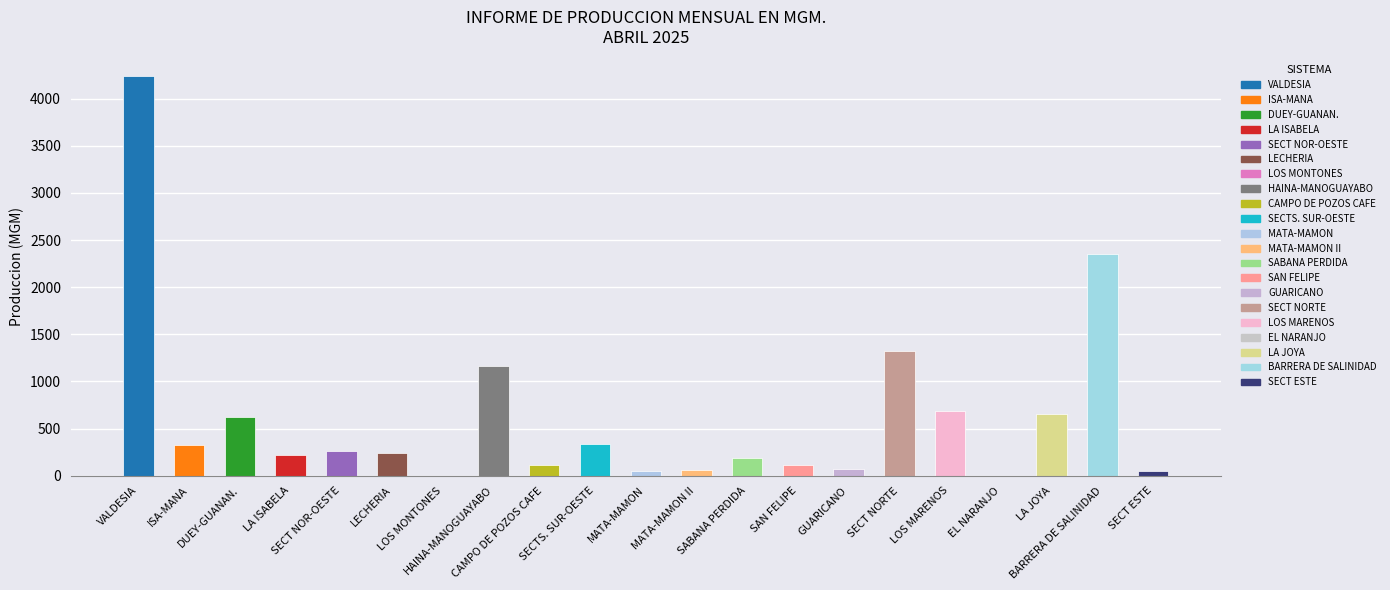

At which label does the data first exceed 246?

VALDESIA